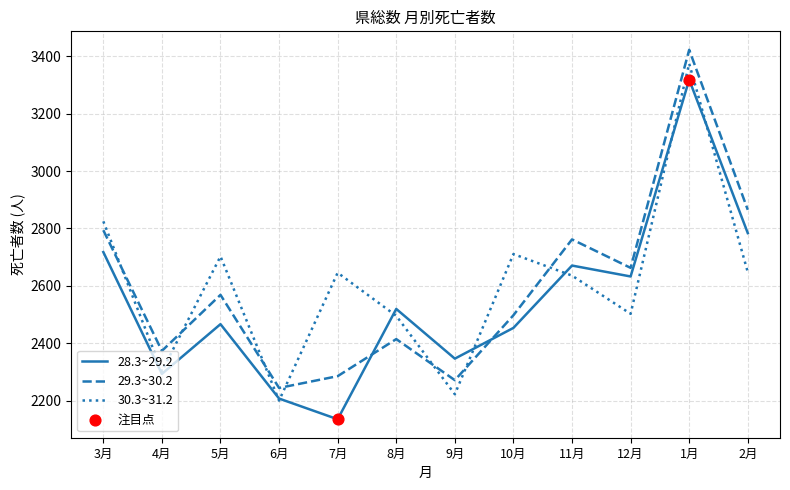

At which category is the sum across all series the highest?

1月